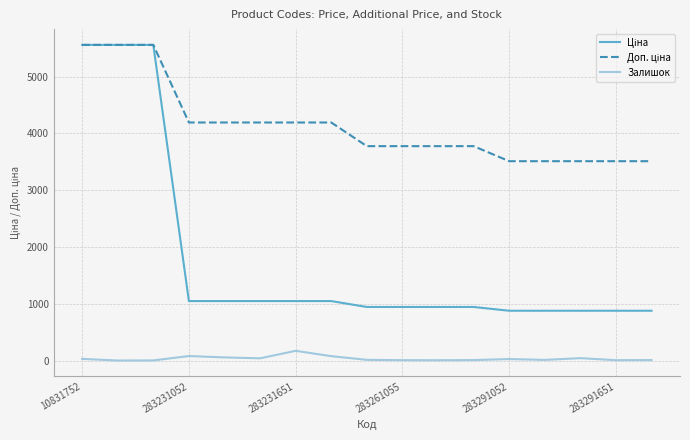

What is the maximum value for Залишок?

172.0